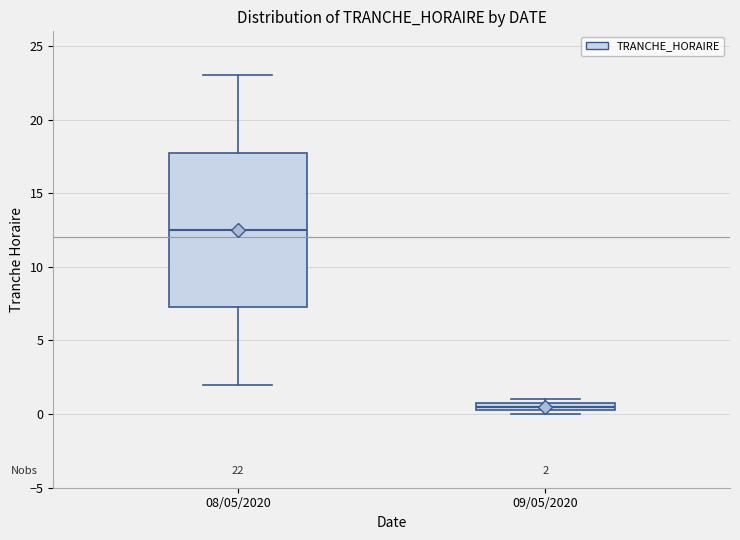

Which box's median line is the highest?

08/05/2020